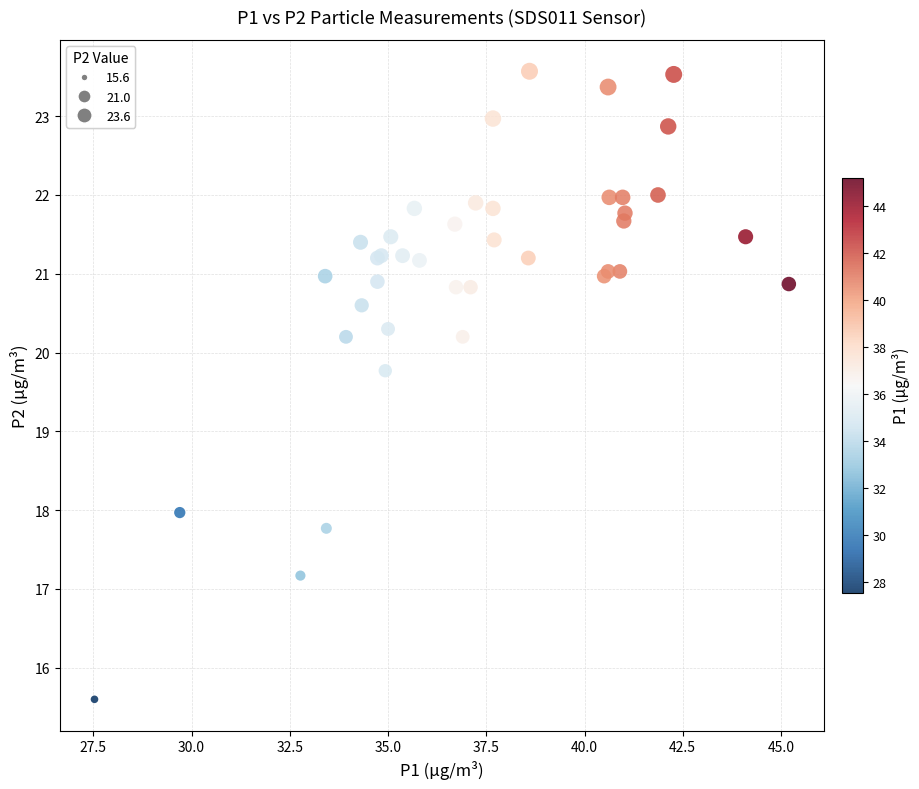

What Y value in the scatter plot is closest to 19?

19.8